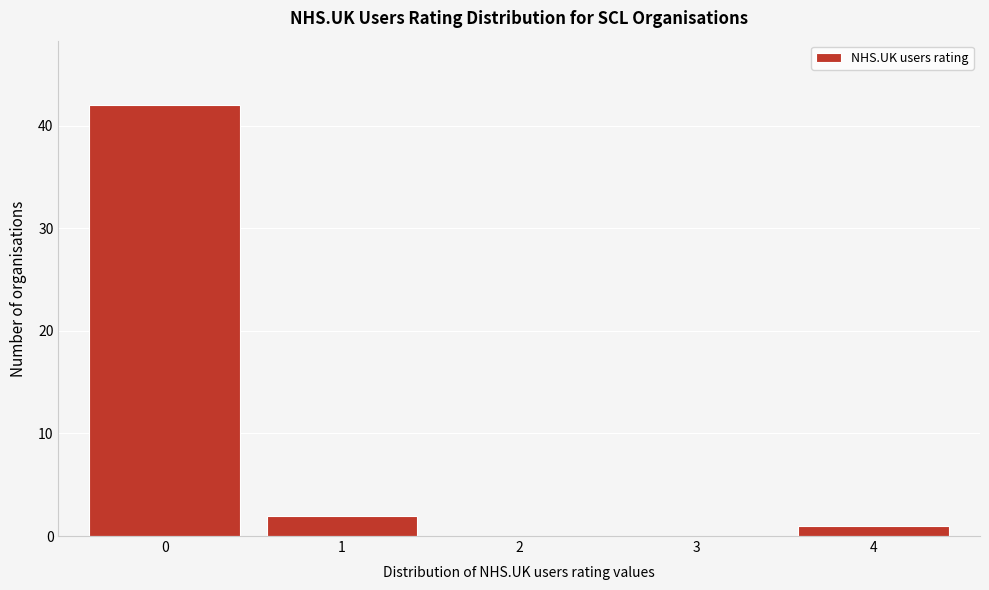

Reading left to right, transcribe all the data shown in this chart.

0=42	1=2	2=0	3=0	4=1